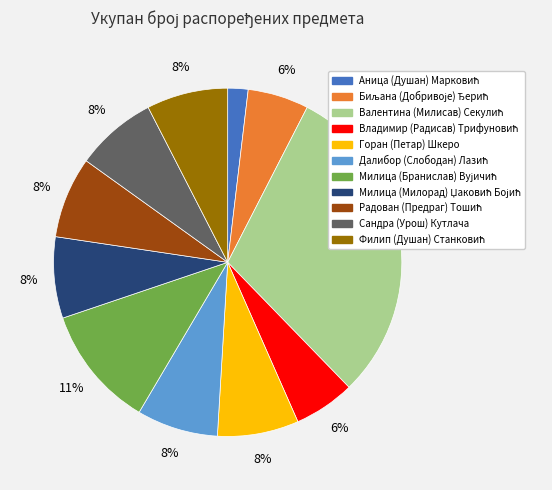

Does any single category account for the majority?

No